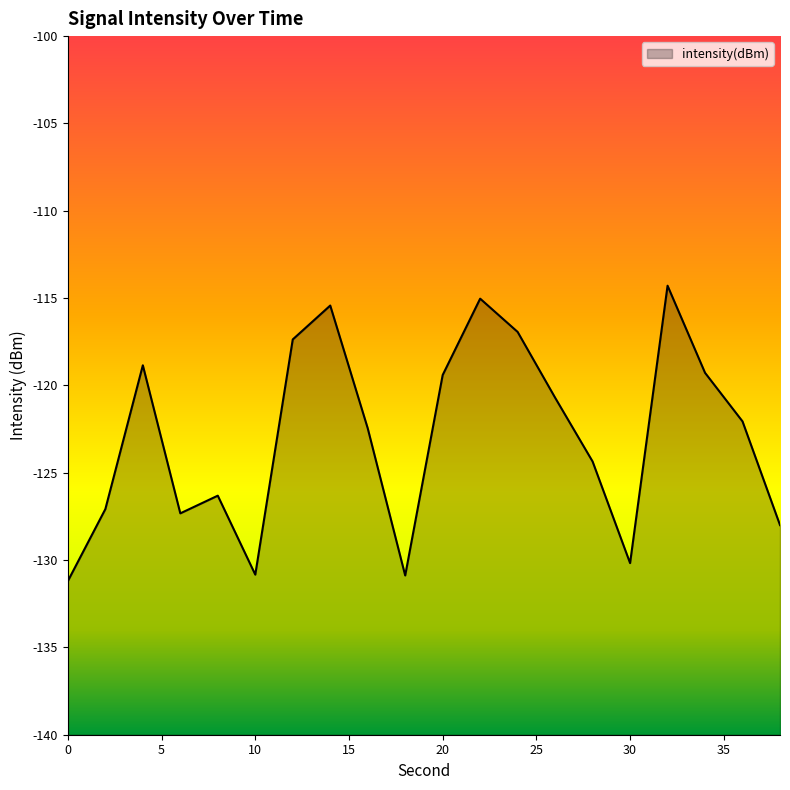

How many lines are shown in the chart?

1